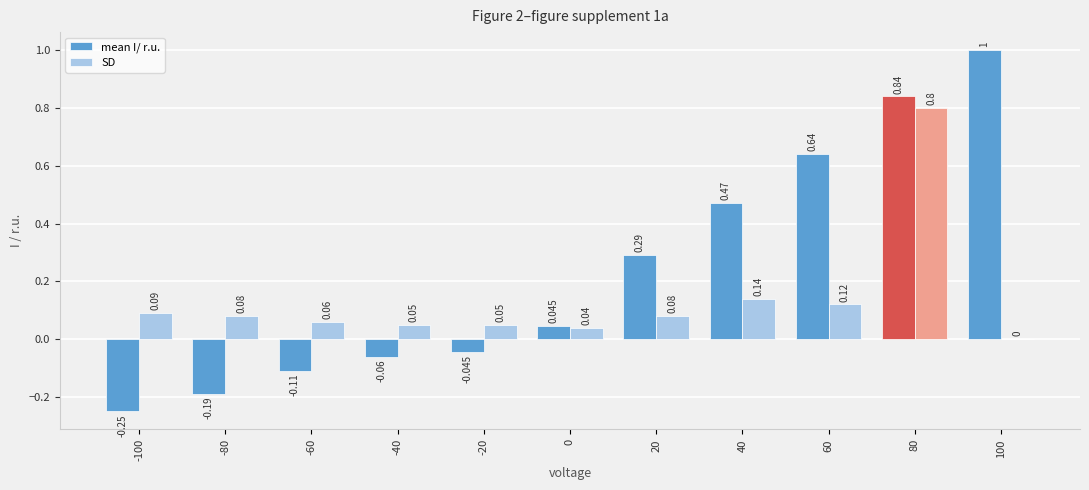

Between -20 and 40, which series saw the biggest shift?

mean I/ r.u.